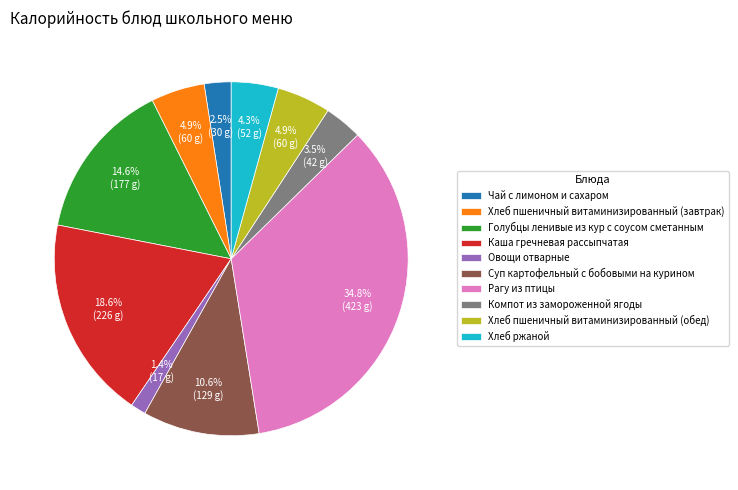

Is there a majority slice in this chart?

No